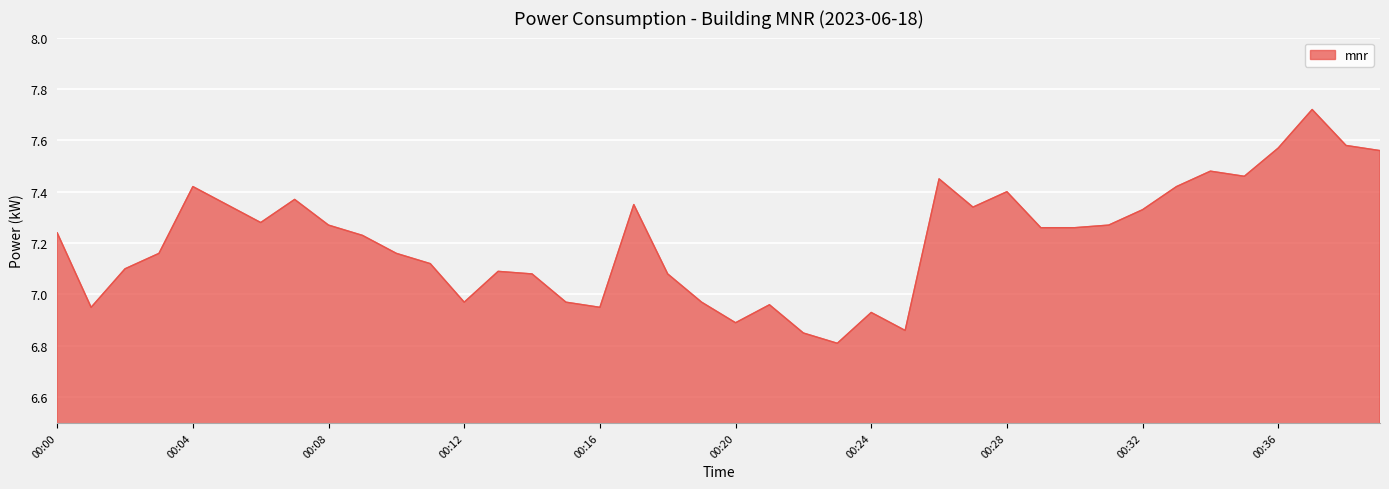

What is the difference between the maximum and minimum values?

0.9